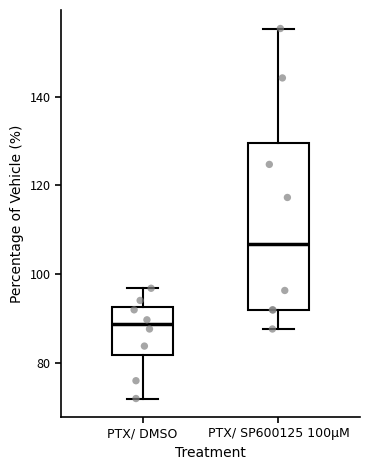

Reading left to right, read every box against the y-axis: the position of its median line, the range the box covers, and the ends of its whiskers. The values are not printed on the chart, so give them approximately, as read against the axis.

PTX/ DMSO: median 88, box 82 to 92, whiskers 72 to 96
PTX/ SP600125 100µM: median 106, box 92 to 130, whiskers 88 to 156